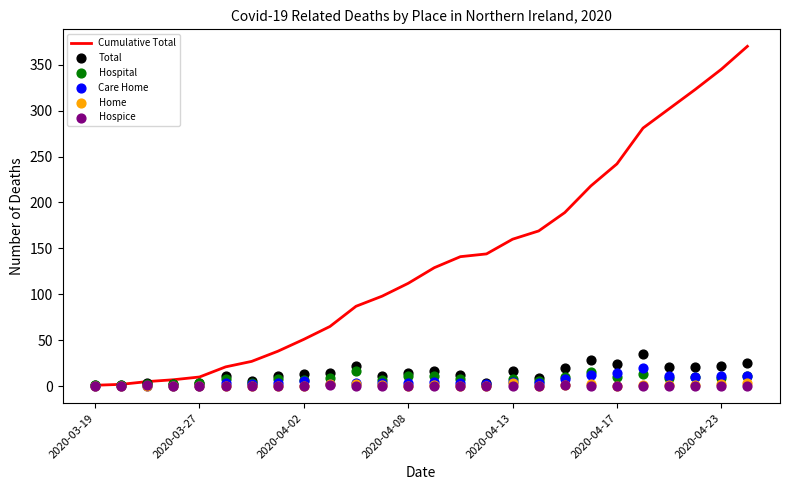

Which series has the largest total across all categories?

Cumulative Total